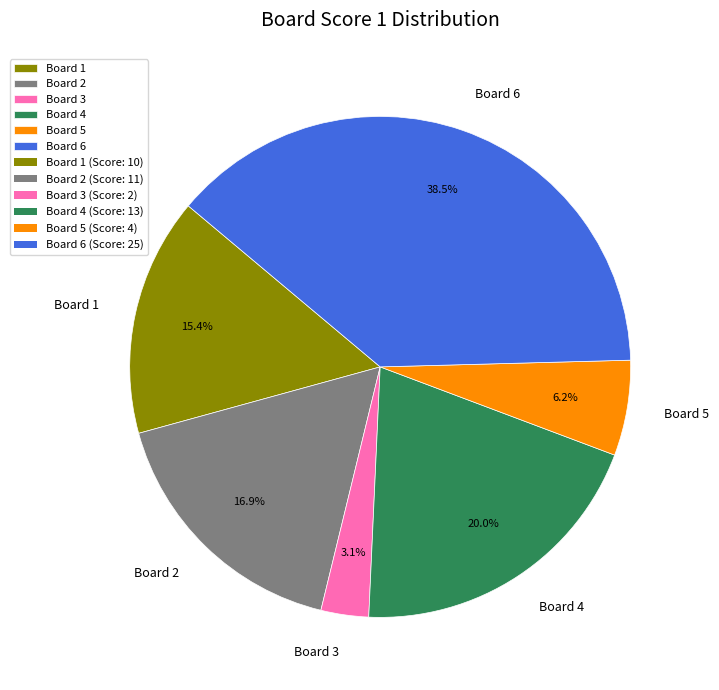

Which slice is the smallest?

Board 3